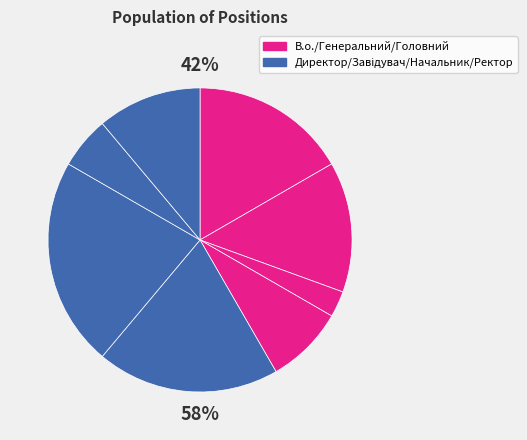

Does any single category account for the majority?

No